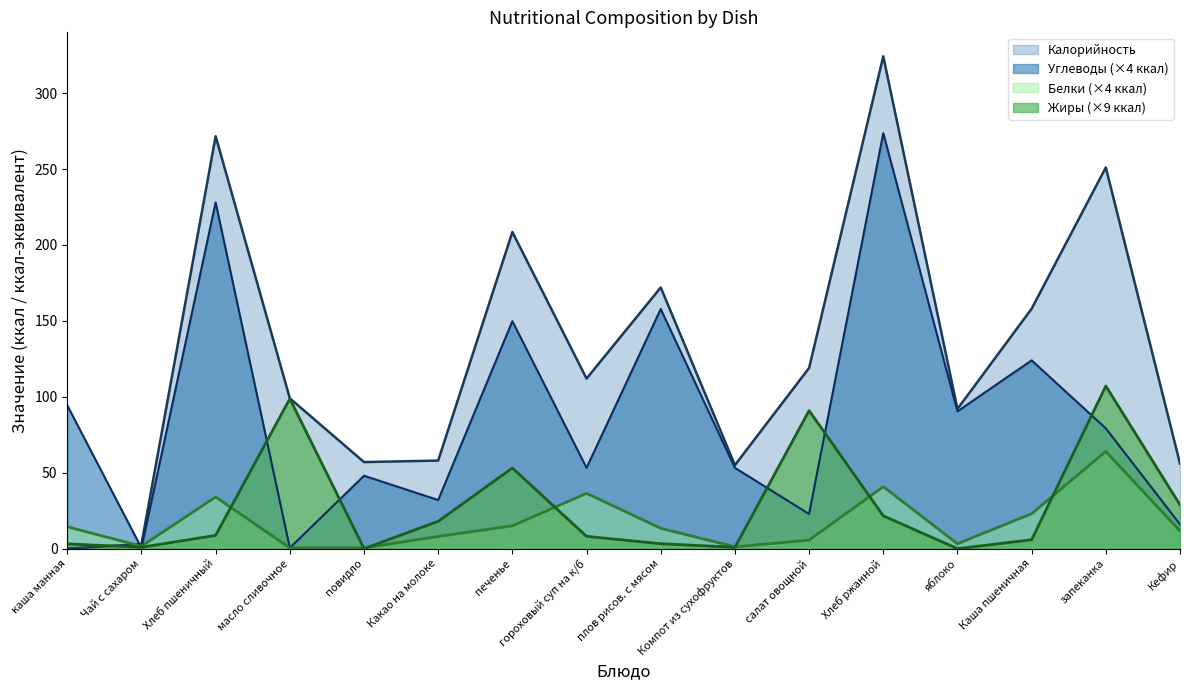

How many values in the Белки series are below 13?

8